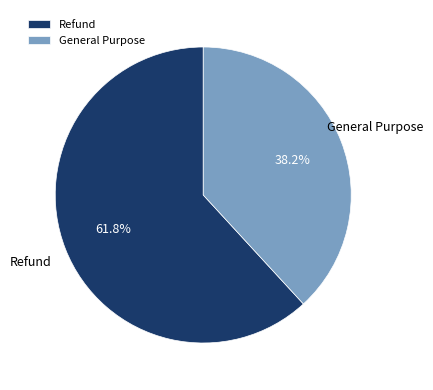

How many segments does this pie chart have?

2